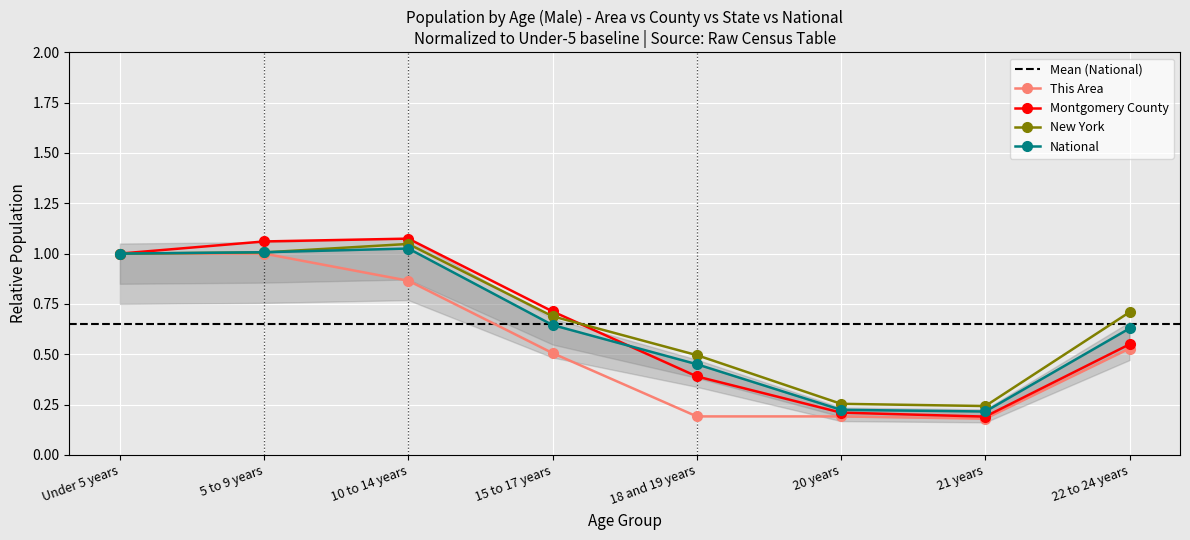

At which category does National reach its first local peak?

10 to 14 years